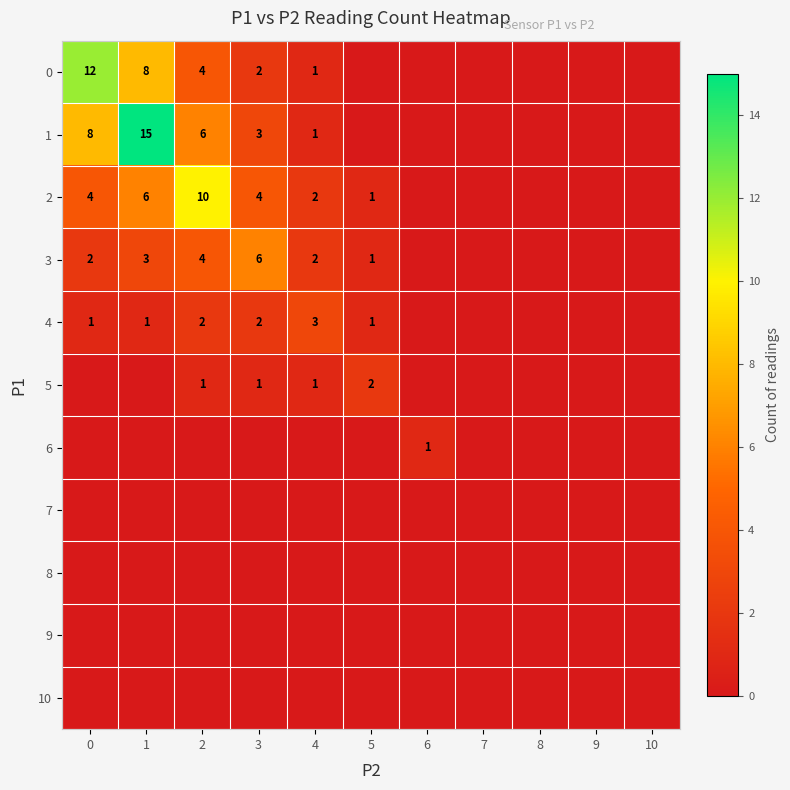

Is it true that 0 equals 2 at 4?

False